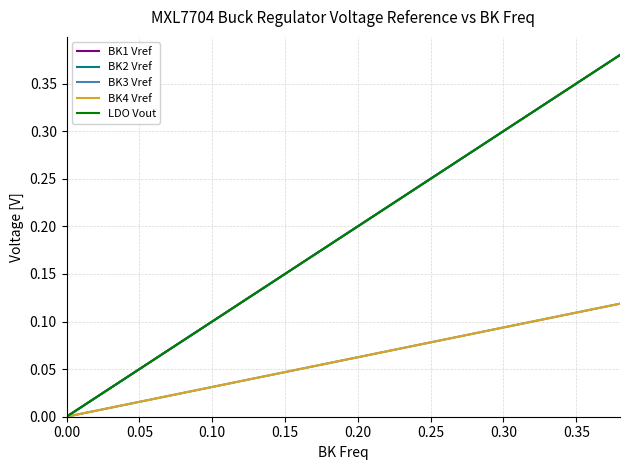

Does the chart display data point markers on the line(s)?

No